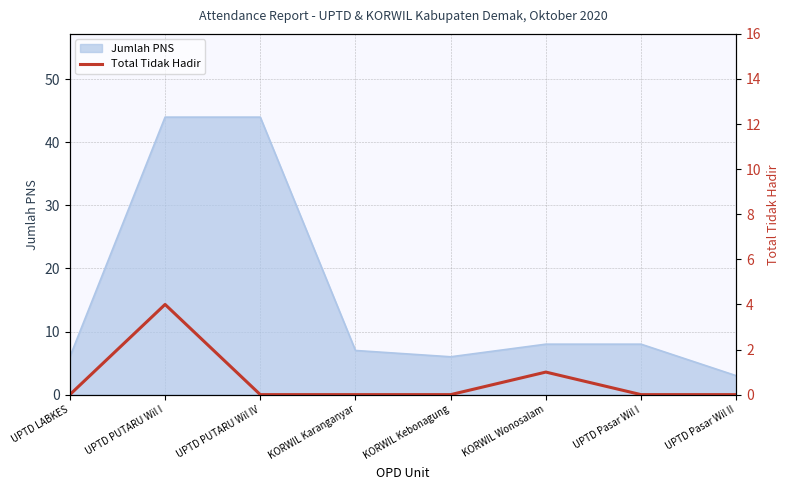

Reading right to left, extract all data points from this chart.

UPTD Pasar Wil II=0	UPTD Pasar Wil I=0	KORWIL Wonosalam=1	KORWIL Kebonagung=0	KORWIL Karanganyar=0	UPTD PUTARU Wil IV=0	UPTD PUTARU Wil I=4	UPTD LABKES=0